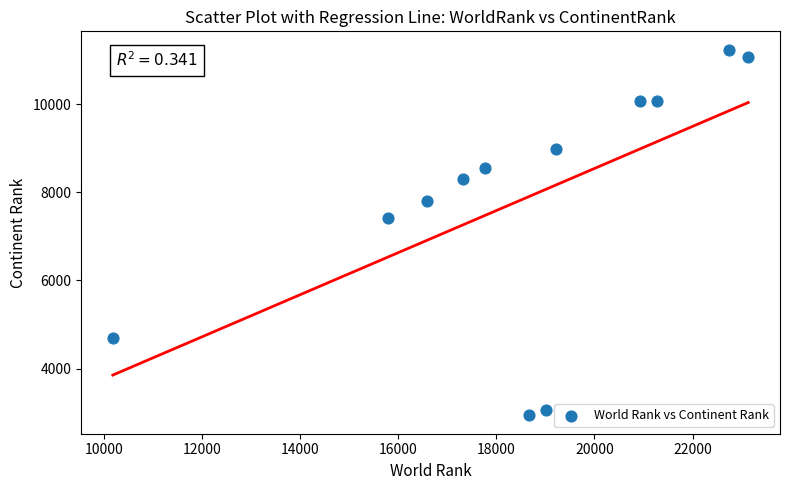

What is the average X value?

18553